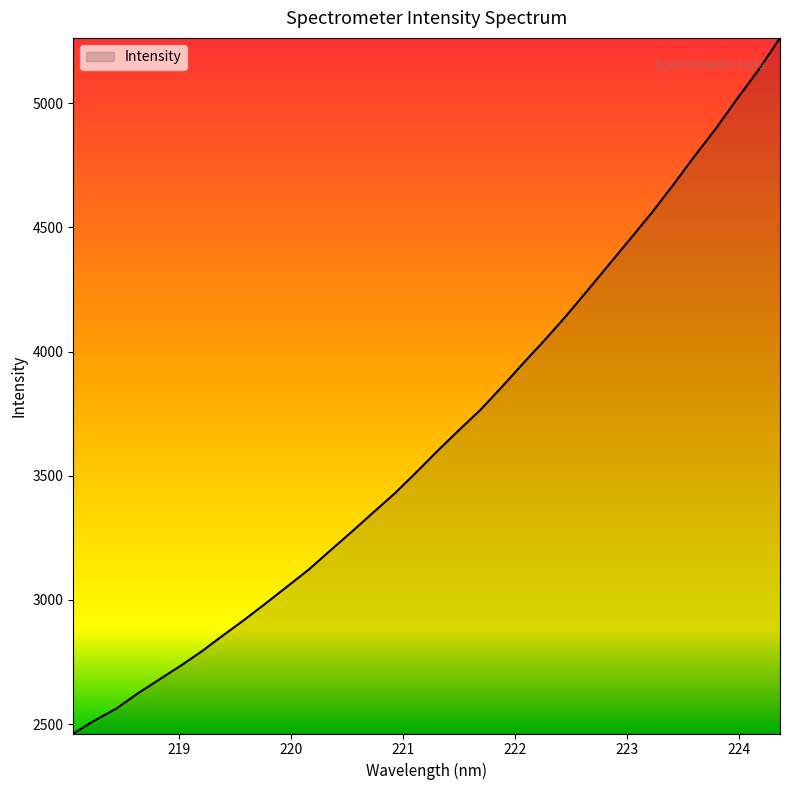

What is the maximum value shown in the chart?

5263.0